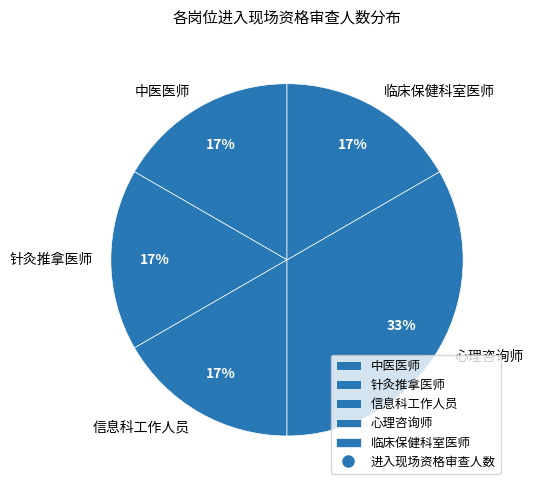

Which has a higher value, 针灸推拿医师 or 心理咨询师?

心理咨询师